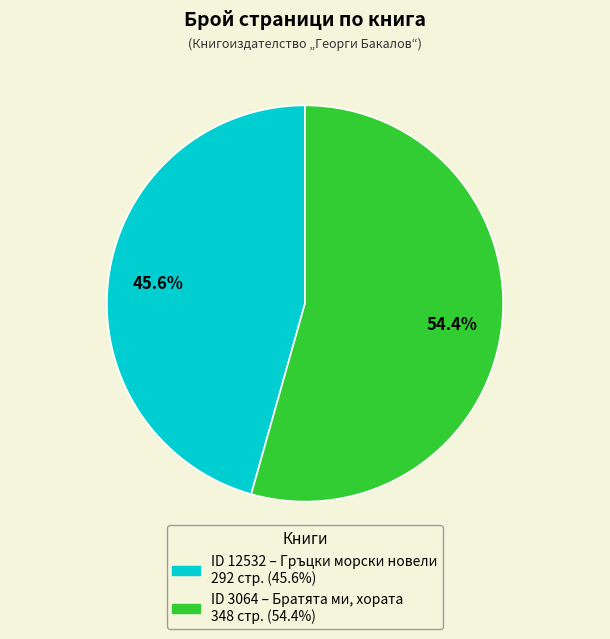

How many segments does this pie chart have?

2